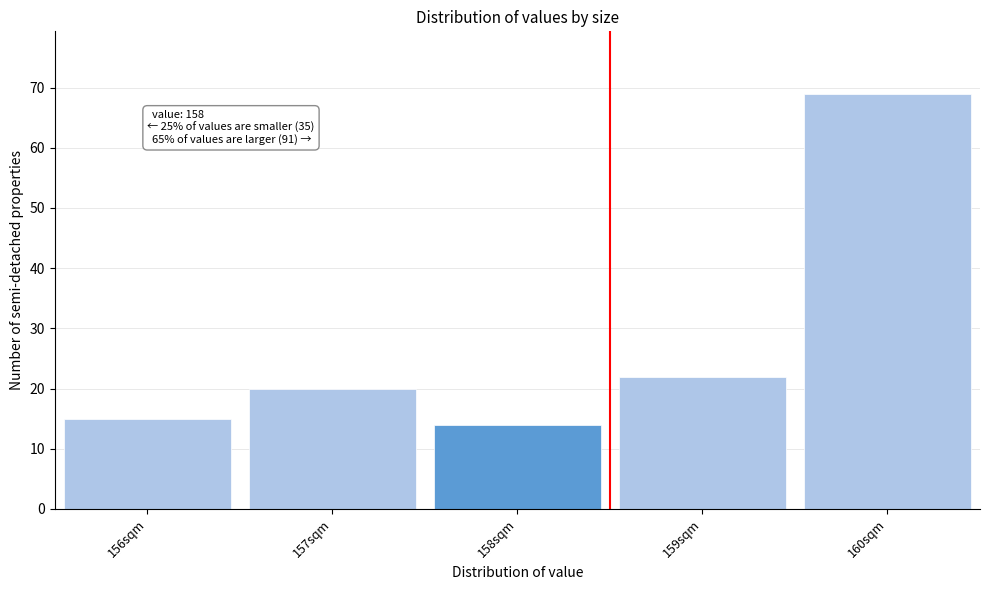

Reading right to left, what are all the values shown in this chart?

160sqm=69	159sqm=22	158sqm=14	157sqm=20	156sqm=15